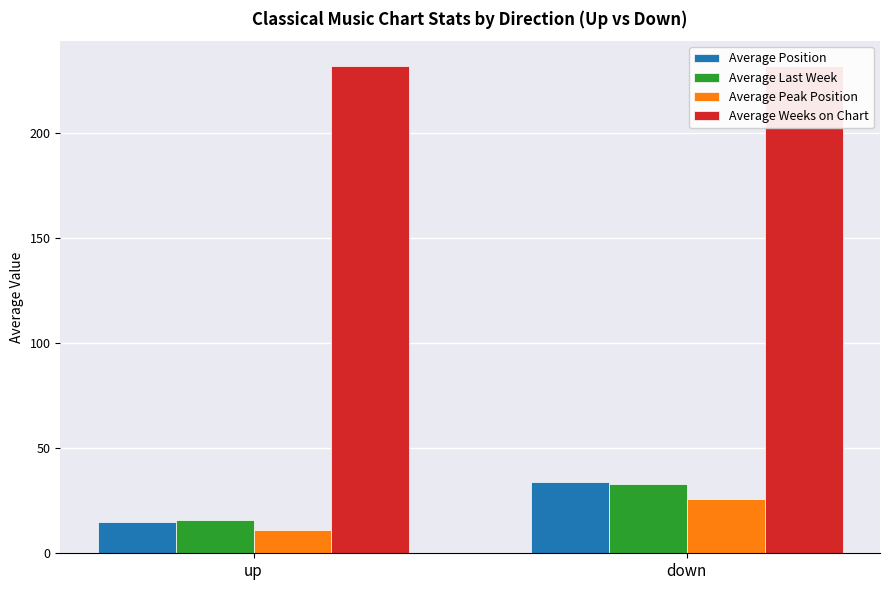

Rank the series by their maximum value, from lowest to highest.

Average Peak Position, Average Last Week, Average Position, Average Weeks on Chart